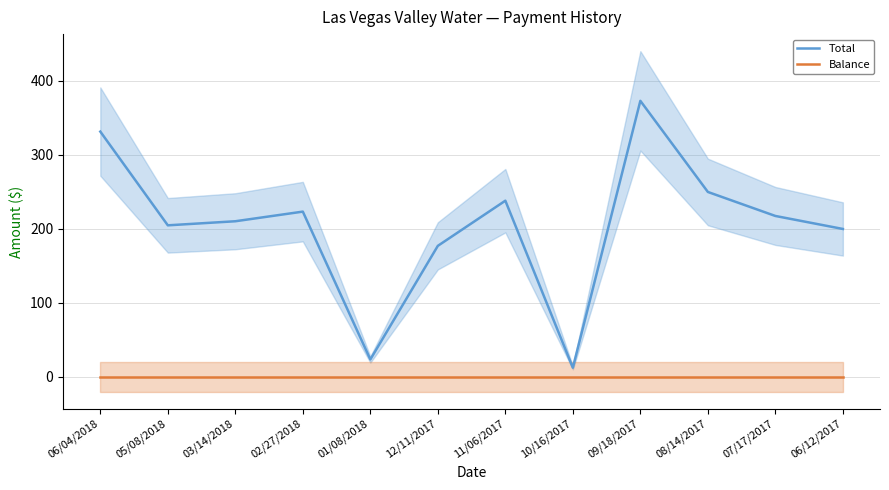

What is the total value across all series at 06/04/2018?

331.1